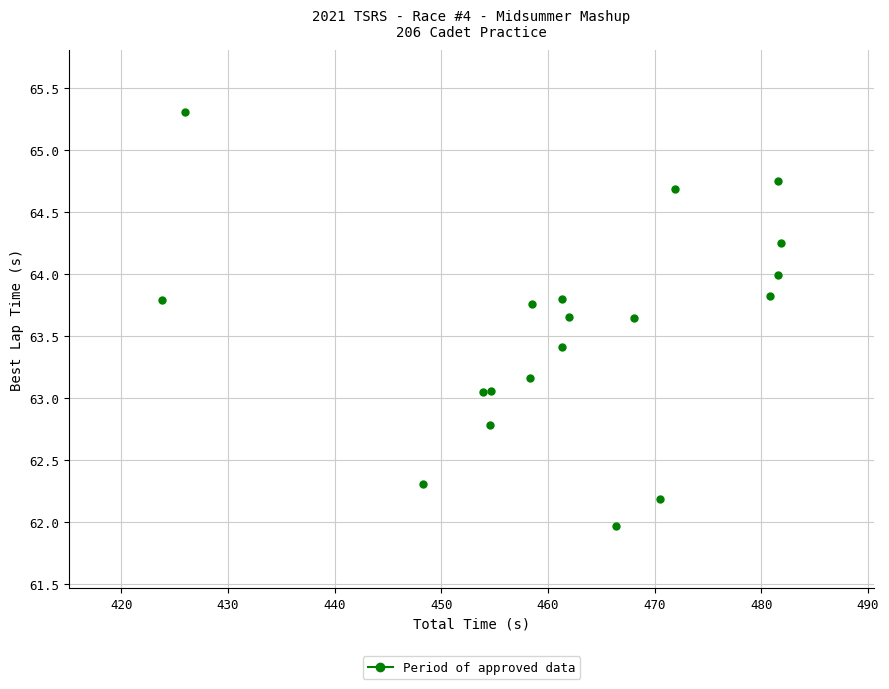

What is the range of Y values (max minus min)?

3.3